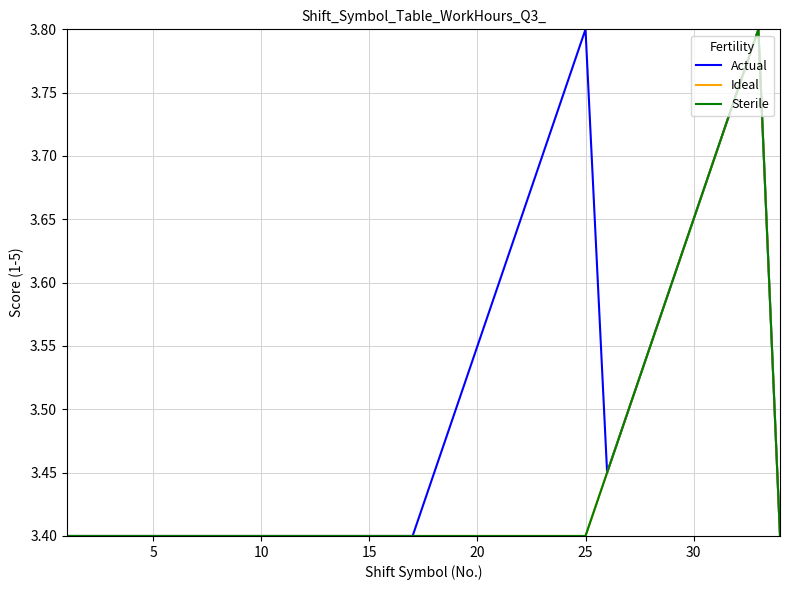

Does the chart have visible grid lines?

Yes